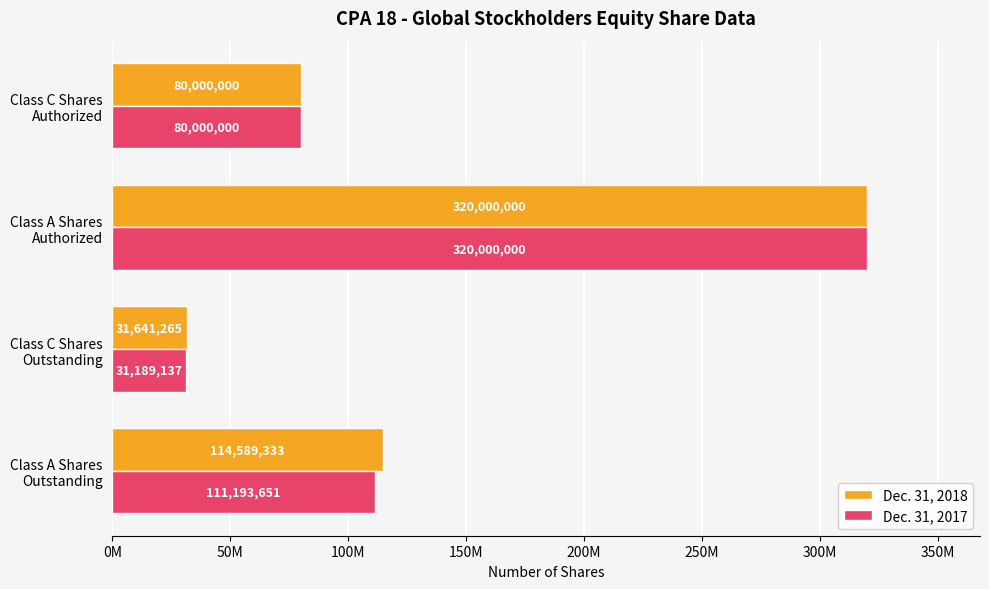

What are all the series names shown in the legend?

Dec. 31, 2018, Dec. 31, 2017